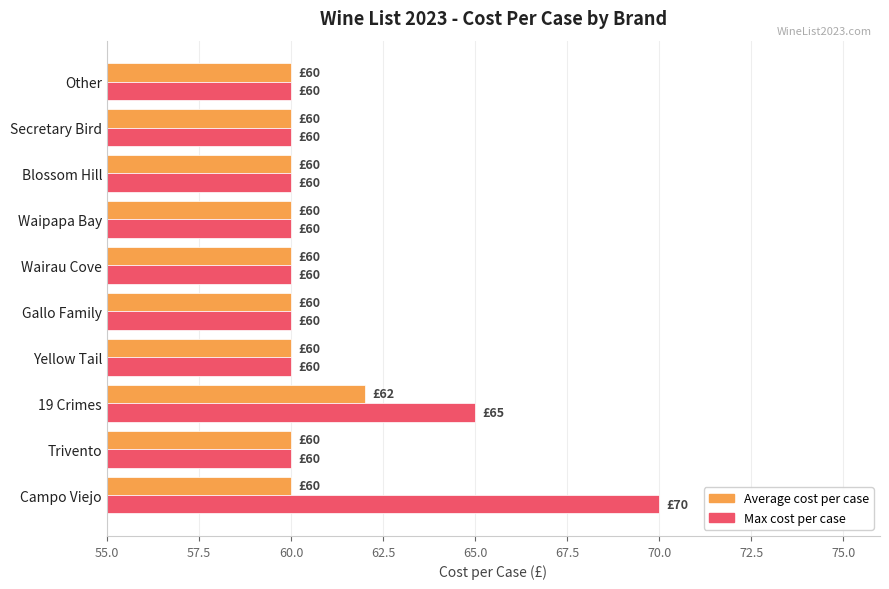

What is the maximum value for Max cost per case?

70